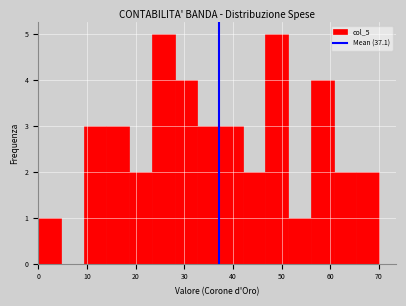

How tall is the bar that spans 14 to 19 on the x-axis? Neither the bar edges nor the heights are printed on the chart, so give them approximately, as read against the axes.

3